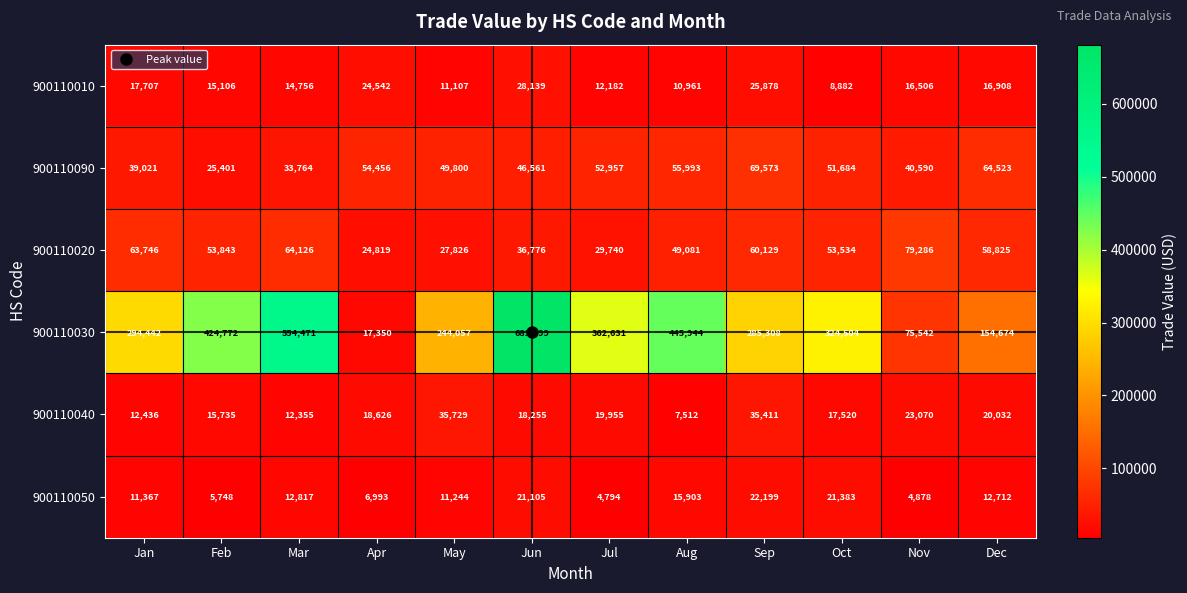

What is the difference between the second highest and second lowest values in the 900110030 series?

478929